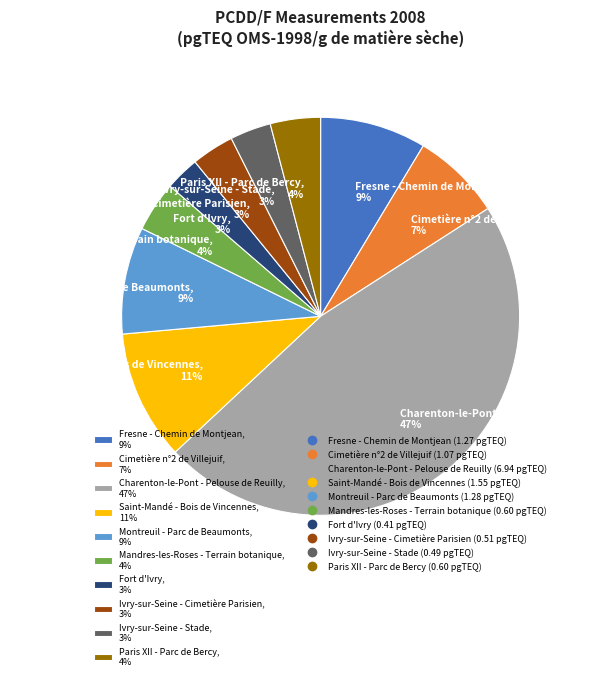

What is the largest slice in the pie chart?

Charenton-le-Pont - Pelouse de Reuilly